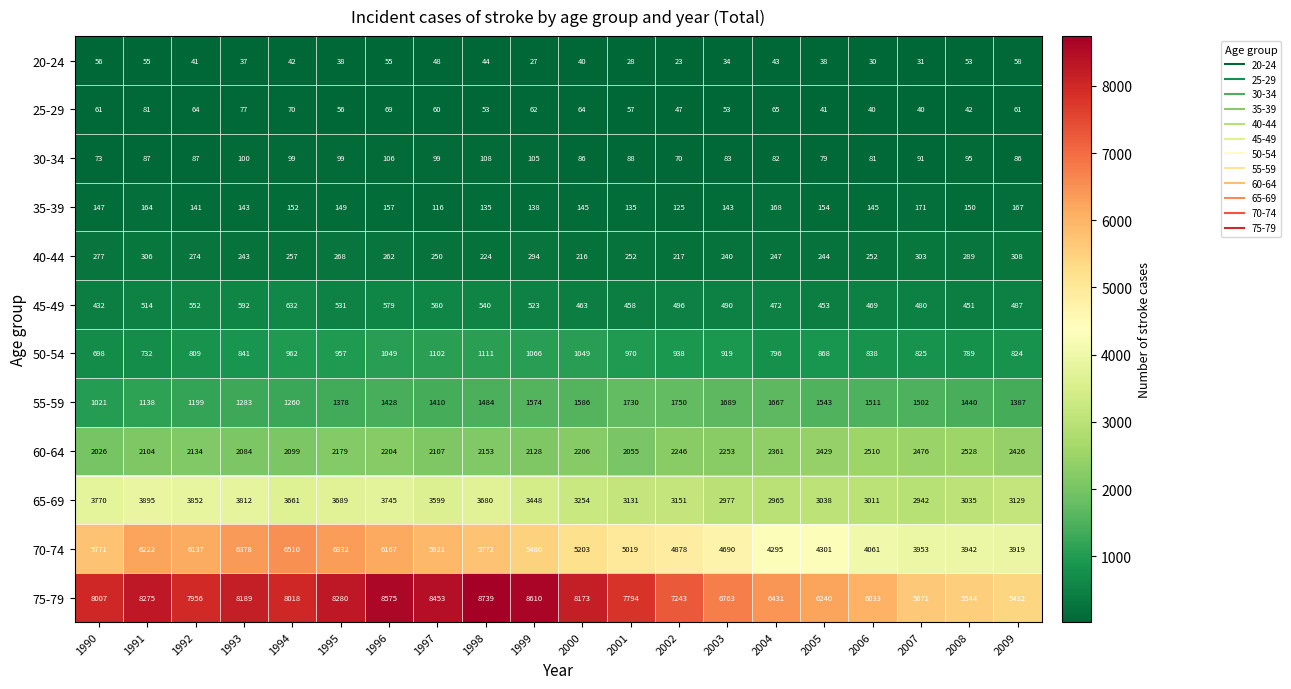

Between 1990 and 1992, which series saw the biggest shift?

70-74